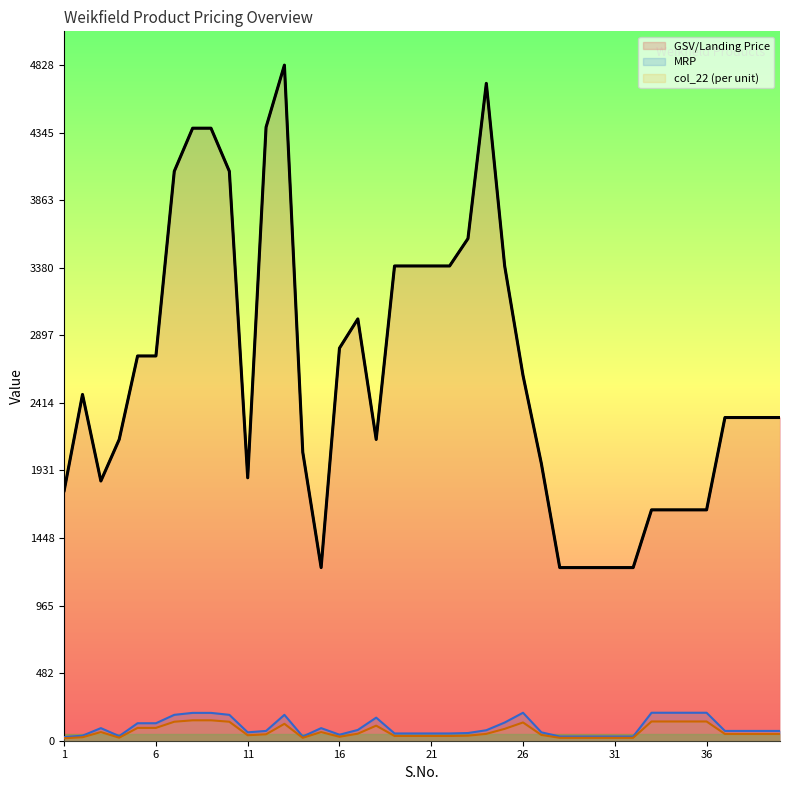

Which series has the largest range (max minus min)?

GSV/Landing Price